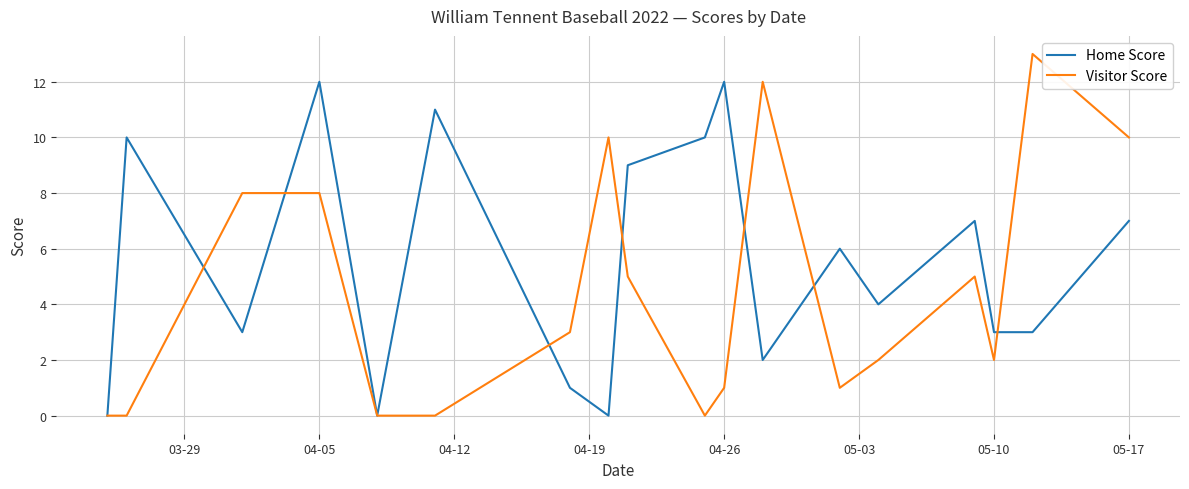

Reading right to left, list all the values displayed in this chart.

Home Score: 7	3	3	7	4	6	2	12	10	9	0	1	11	0	12	3	10	0
Visitor Score: 10	13	2	5	2	1	12	1	0	5	10	3	0	0	8	8	0	0